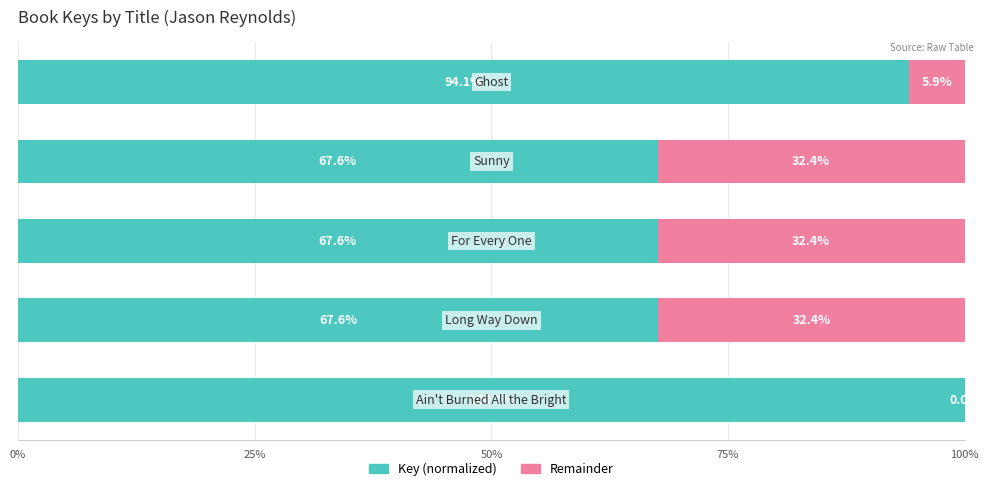

What is the highest value of the Key (normalized) series?

100.0